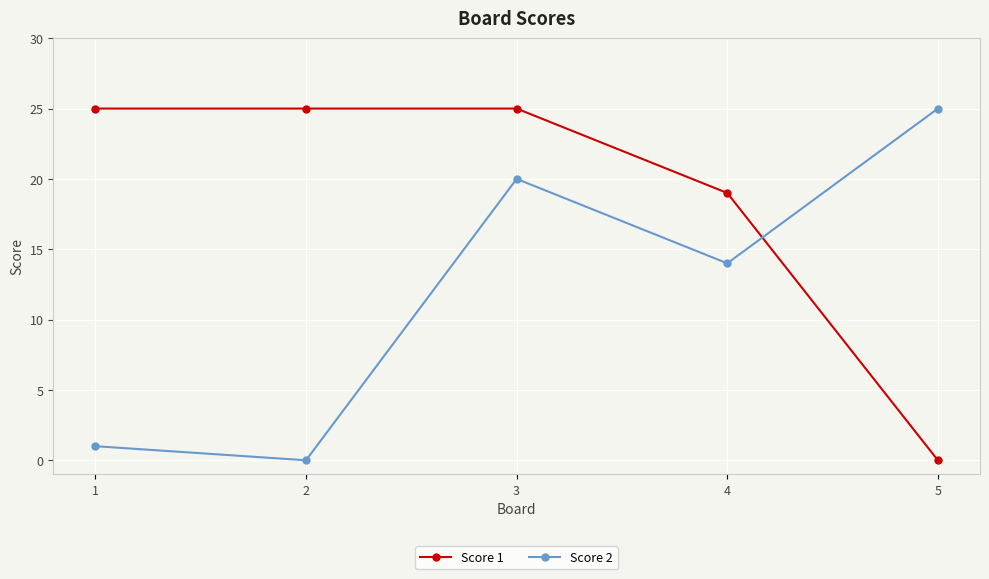

What is the average value of the Score 2 series?

12